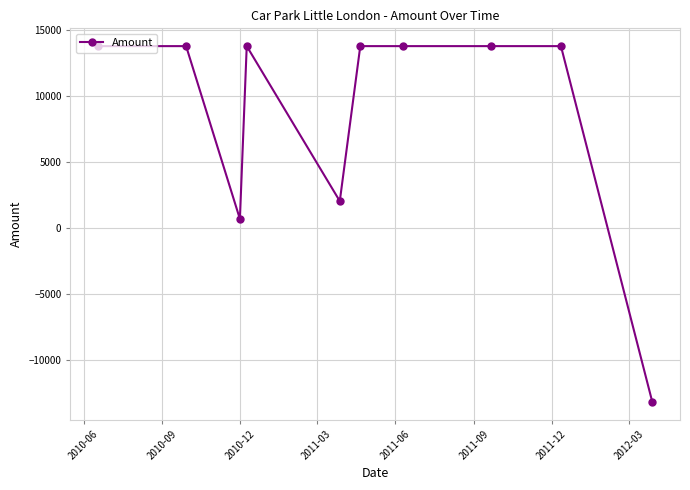

What is the smallest value displayed?

-13187.5